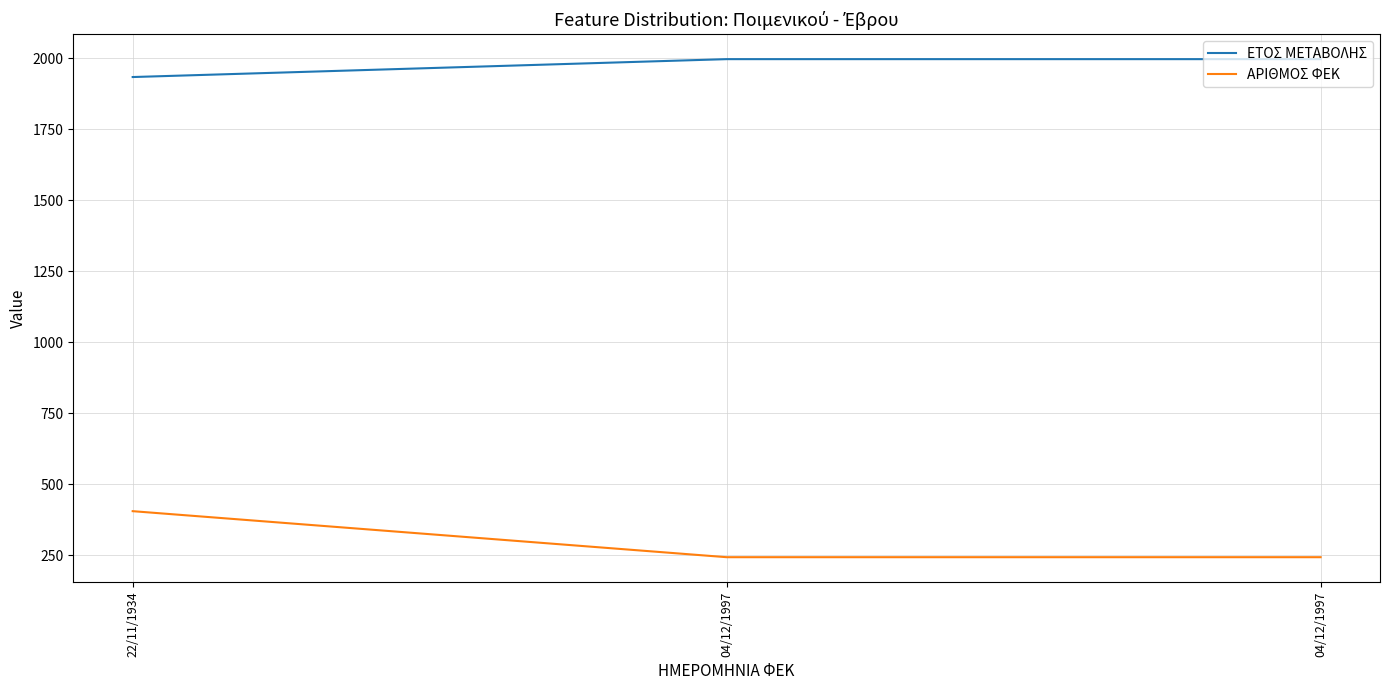

At which label is ΑΡΙΘΜΟΣ ΦΕΚ closest to 325?

22/11/1934